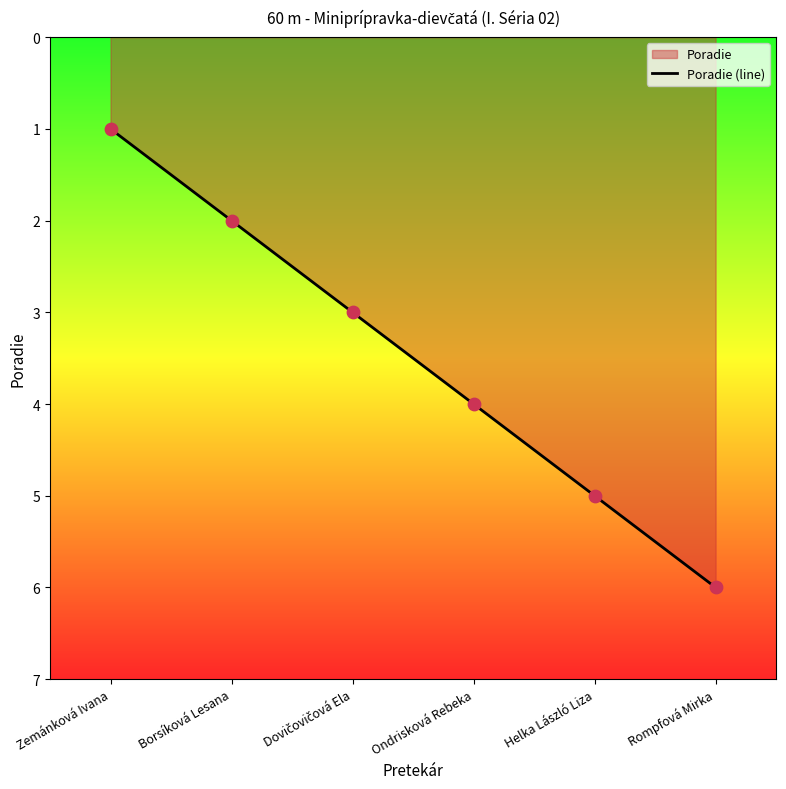

Between Borsíková Lesana and Ondrisková Rebeka, which is larger?

Ondrisková Rebeka